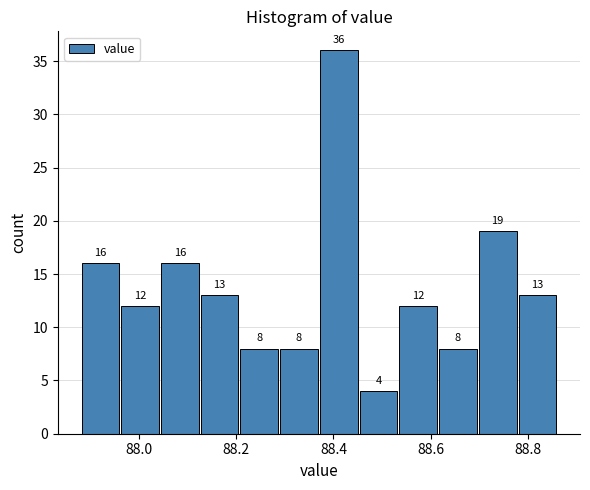

Which range on the x-axis has the tallest bar?

88.38 to 88.46